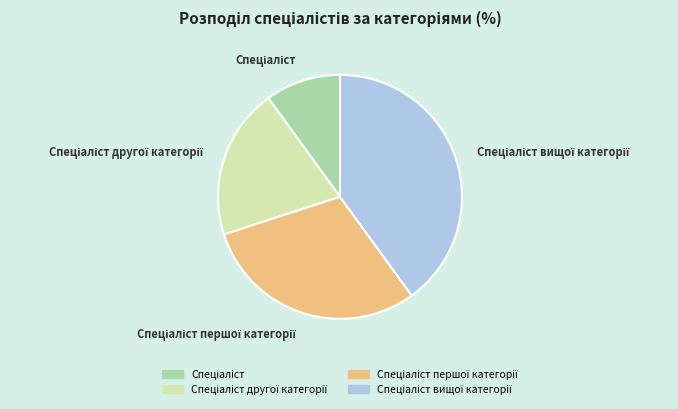

Is there any slice that represents more than half of the pie?

No